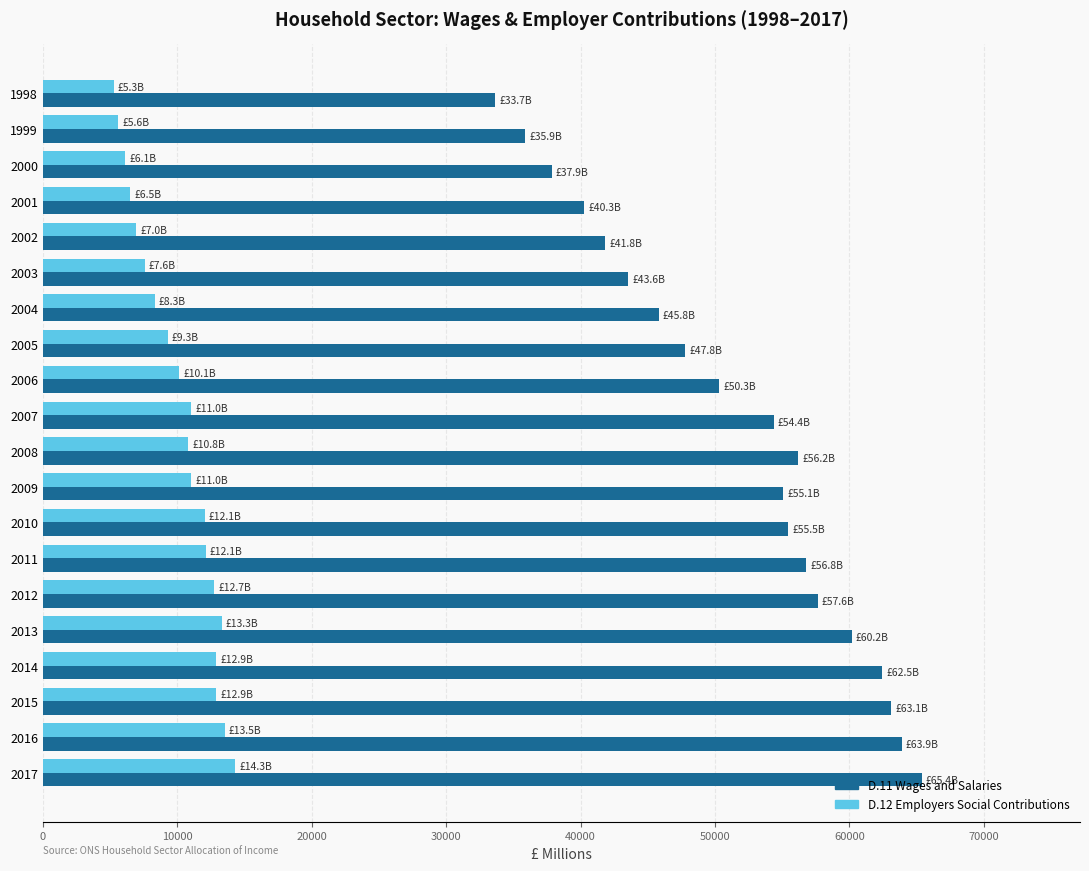

How many categories are shown in the chart?

20